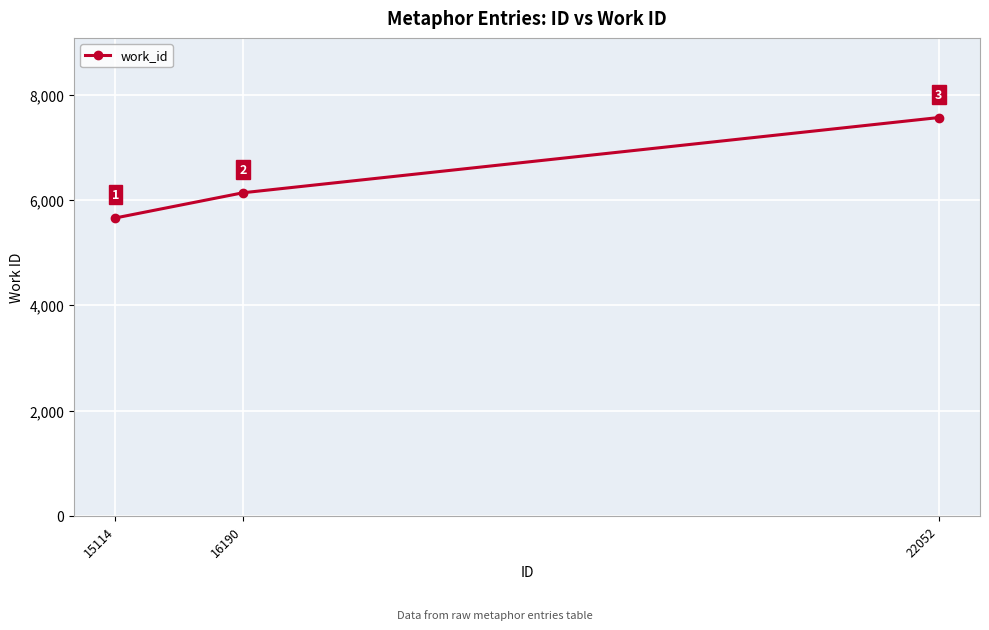

List the labels in order of value, largest first.

22052, 16190, 15114